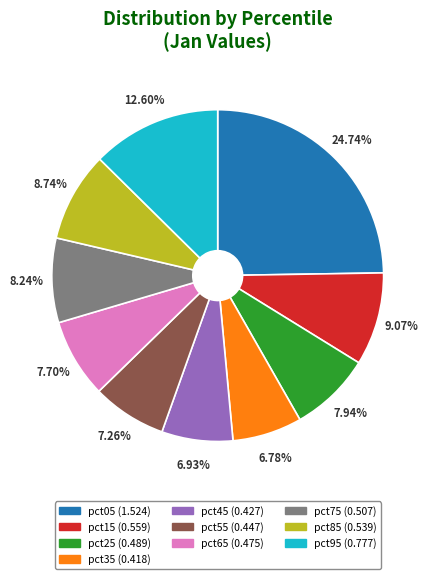

To the nearest percent, what percentage of the pie is pct35?

7%